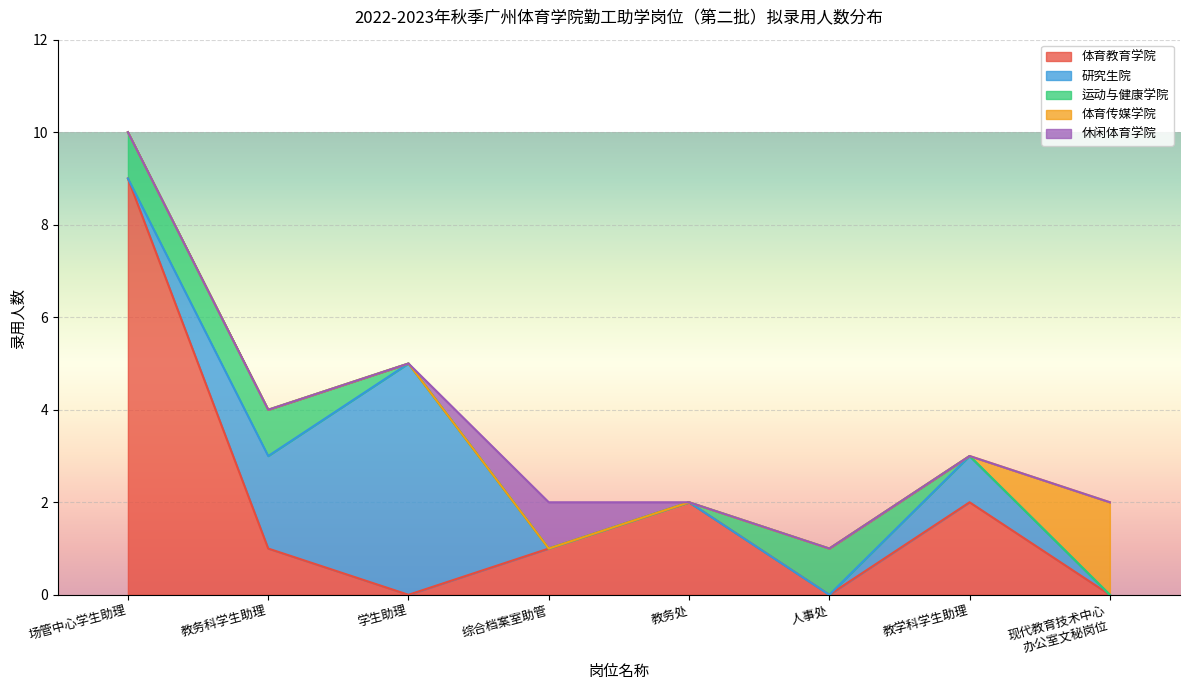

At which label does 运动与健康学院 reach its peak?

场管中心学生助理